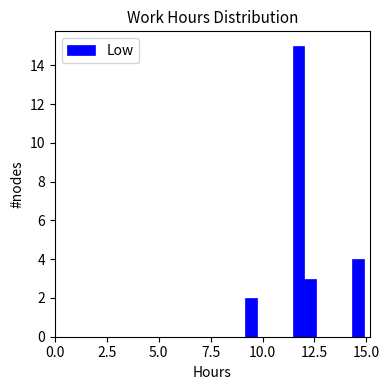

Around what value on the x-axis is the tallest bar? Give the approximate position of its centre, as read against the axis.

11.5